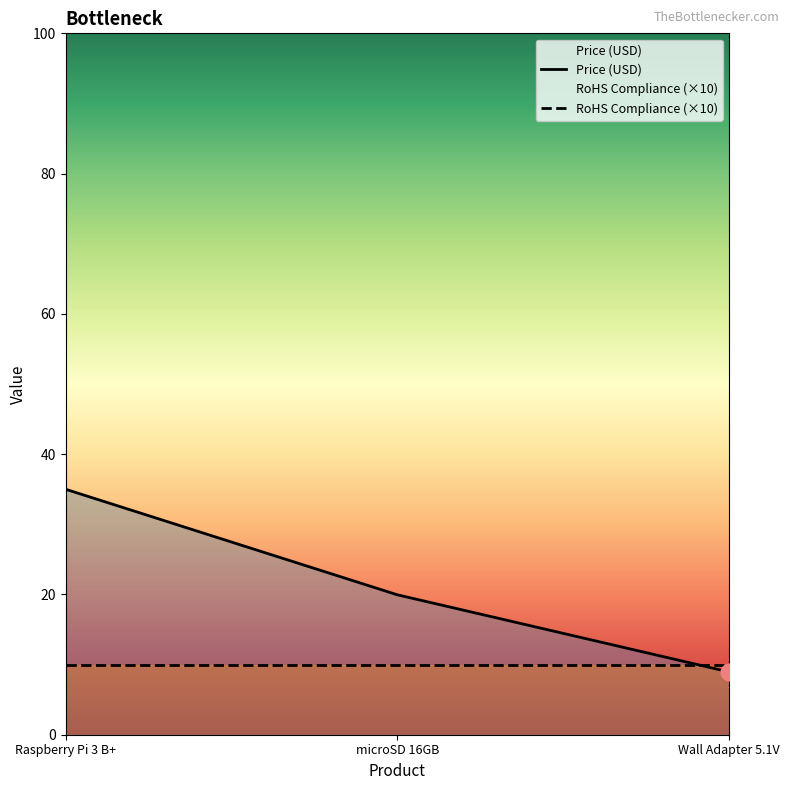

Count the number of categories in the chart.

3